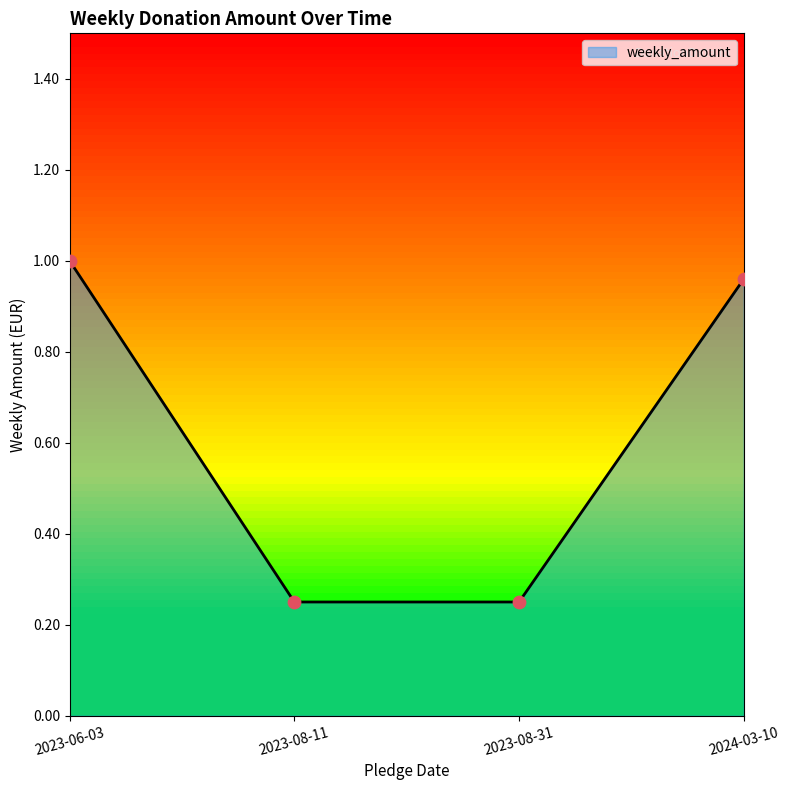

Which has a higher value, 2023-06-03 or 2024-03-10?

2023-06-03